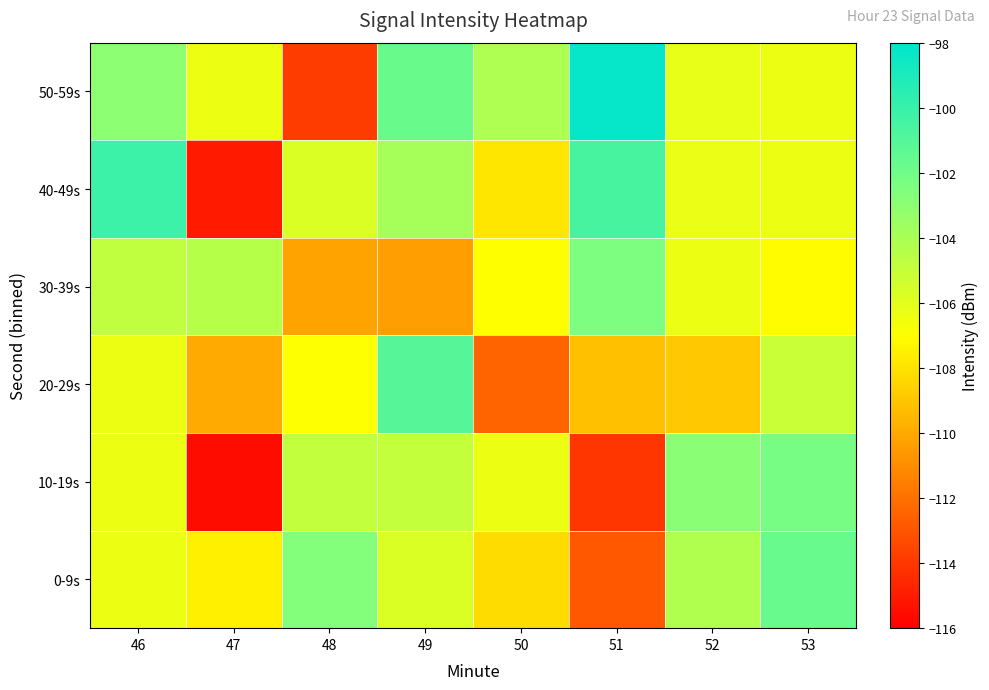

Which has a higher value, 49 or 46?

49